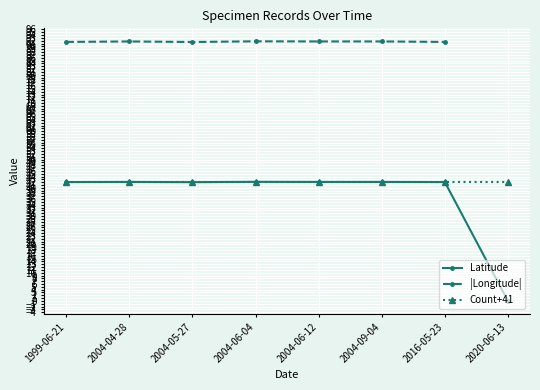

True or false: Count+41 and |Longitude| cross at least once.

False